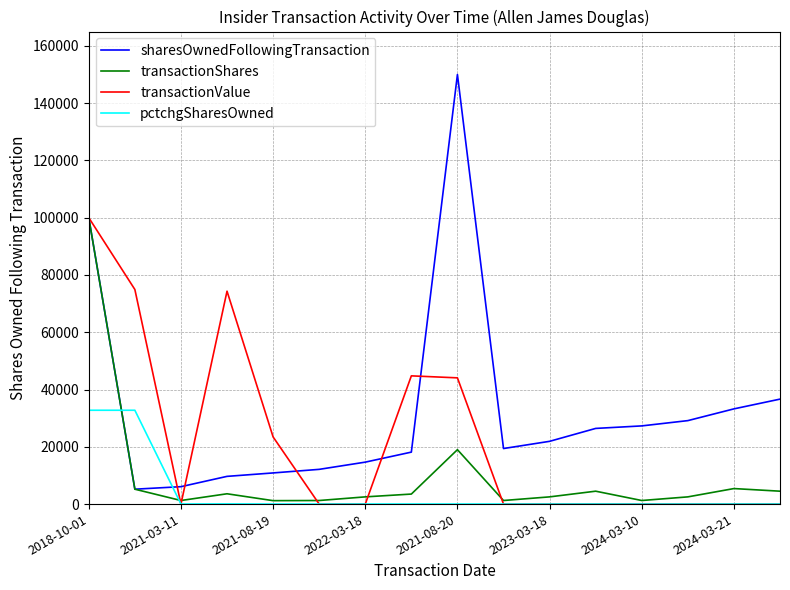

Which series has the widest spread of values?

sharesOwnedFollowingTransaction